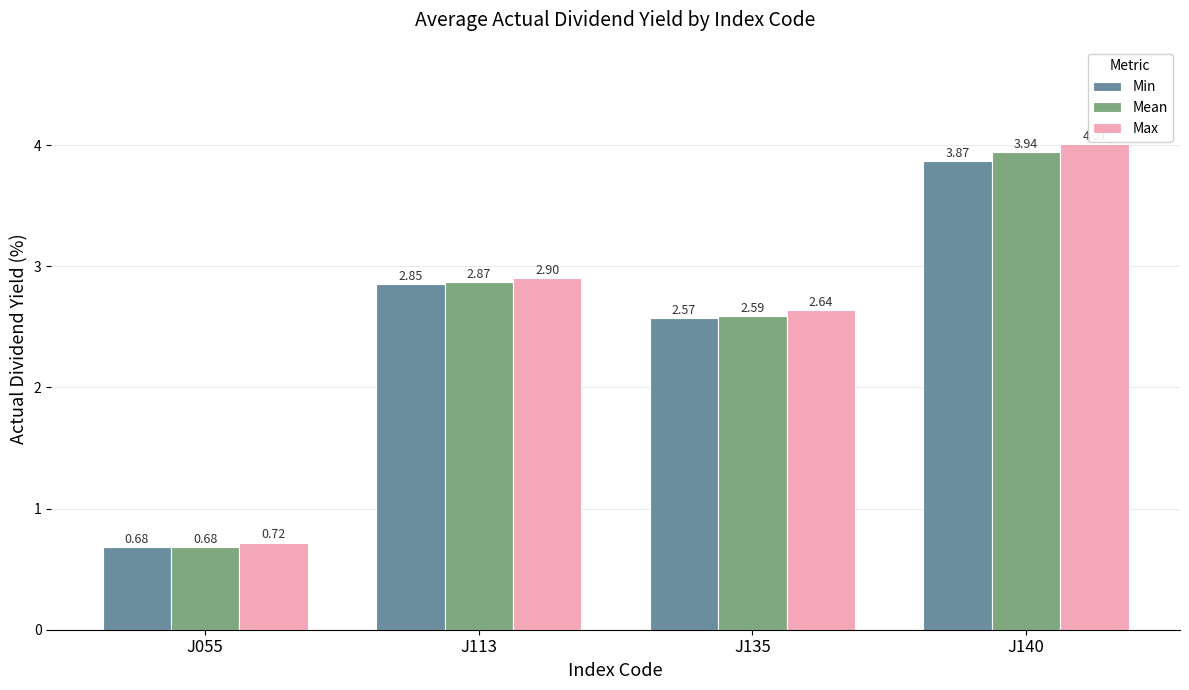

What is the total value across all series at J055?

2.1